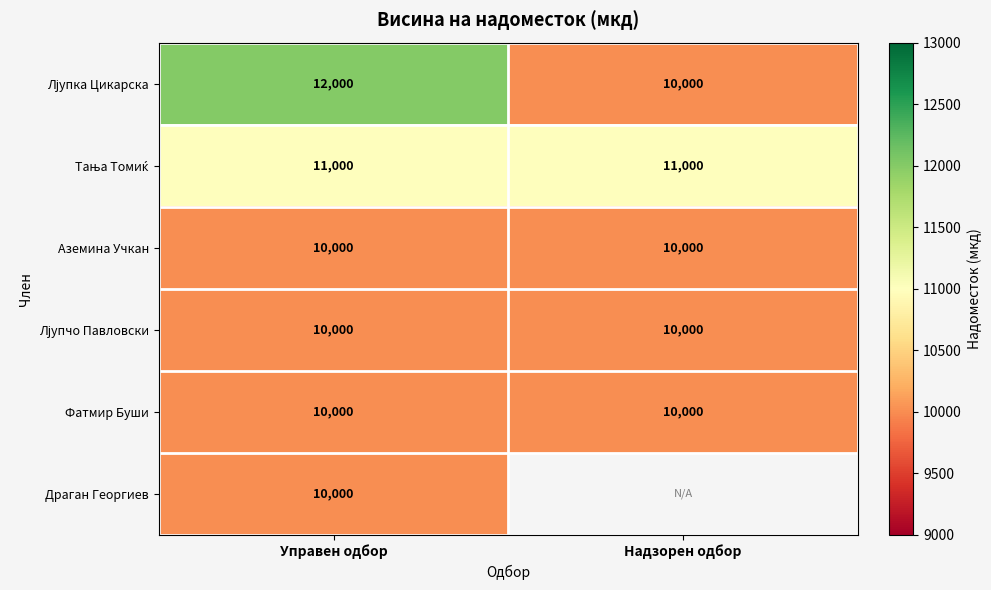

Is it true that Аземина Учкан equals 16342.3 at Управен одбор?

False